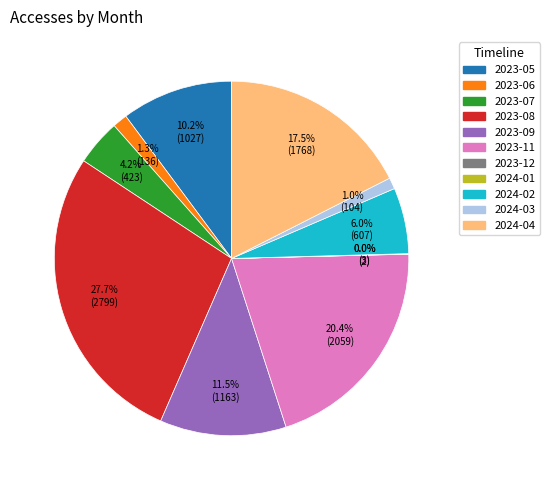

Does any single category account for the majority?

No